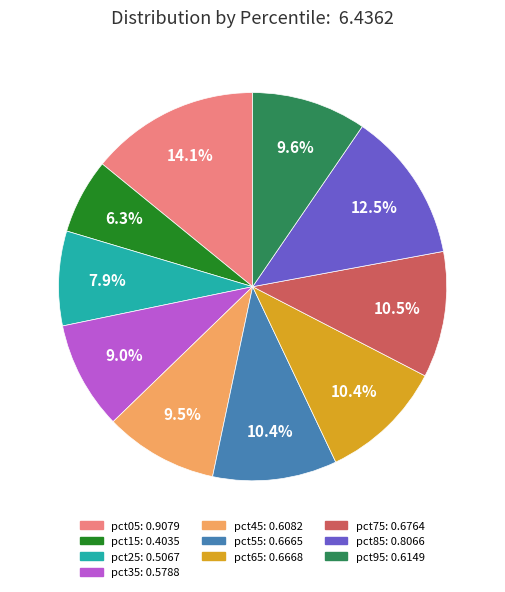

Is it true that pct15 is 12% of the pie?

False